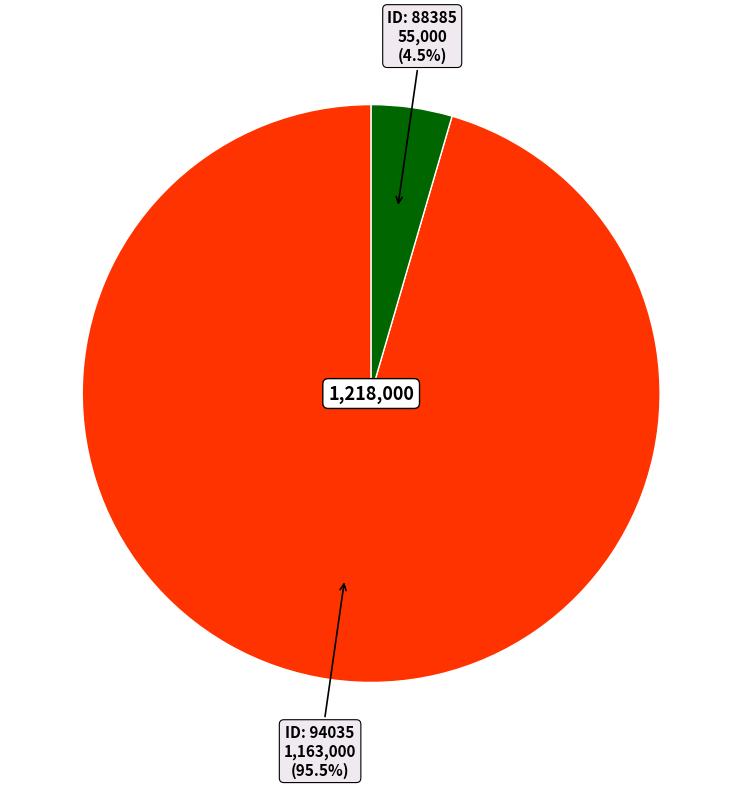

To the nearest percent, what is the difference between the largest and smallest slice percentages?

91%